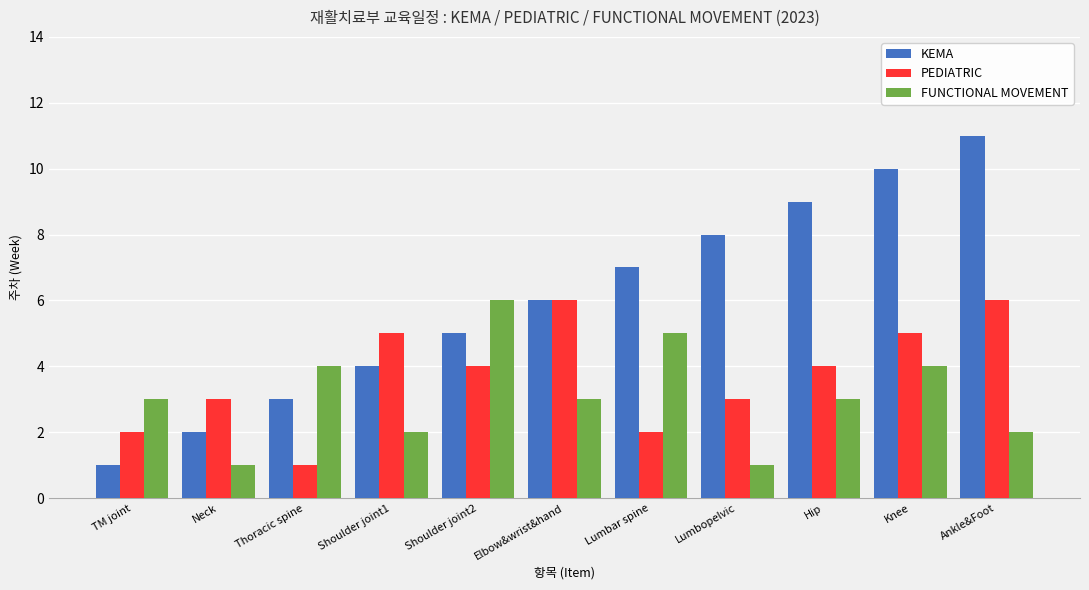

What is the difference between the FUNCTIONAL MOVEMENT values at Shoulder joint1 and Neck?

1